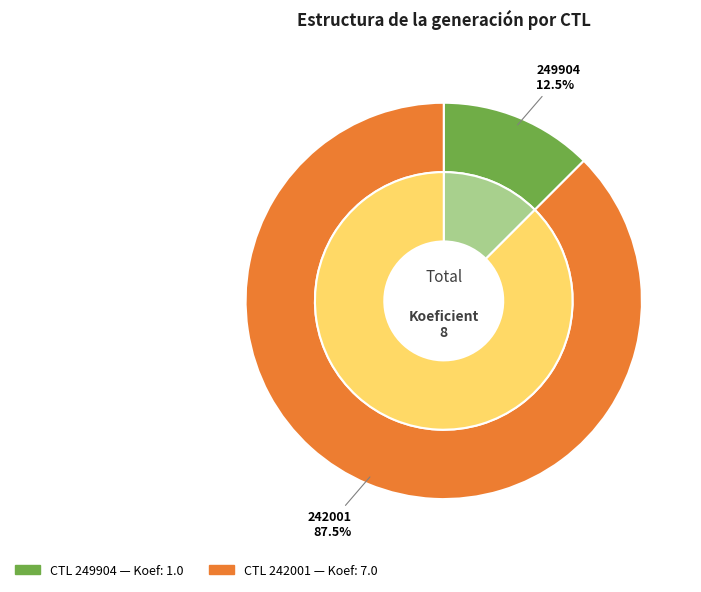

What is the change in value from 249904 to 242001?

+6